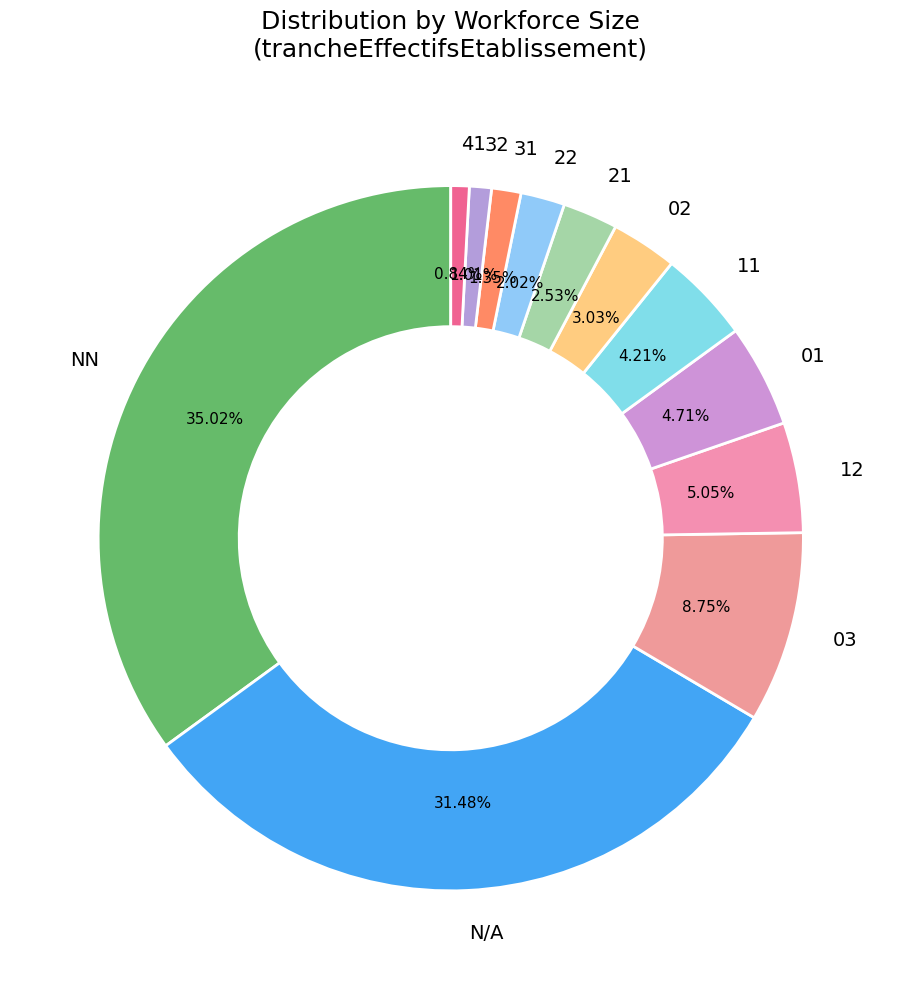

How many slices are in this pie chart?

12